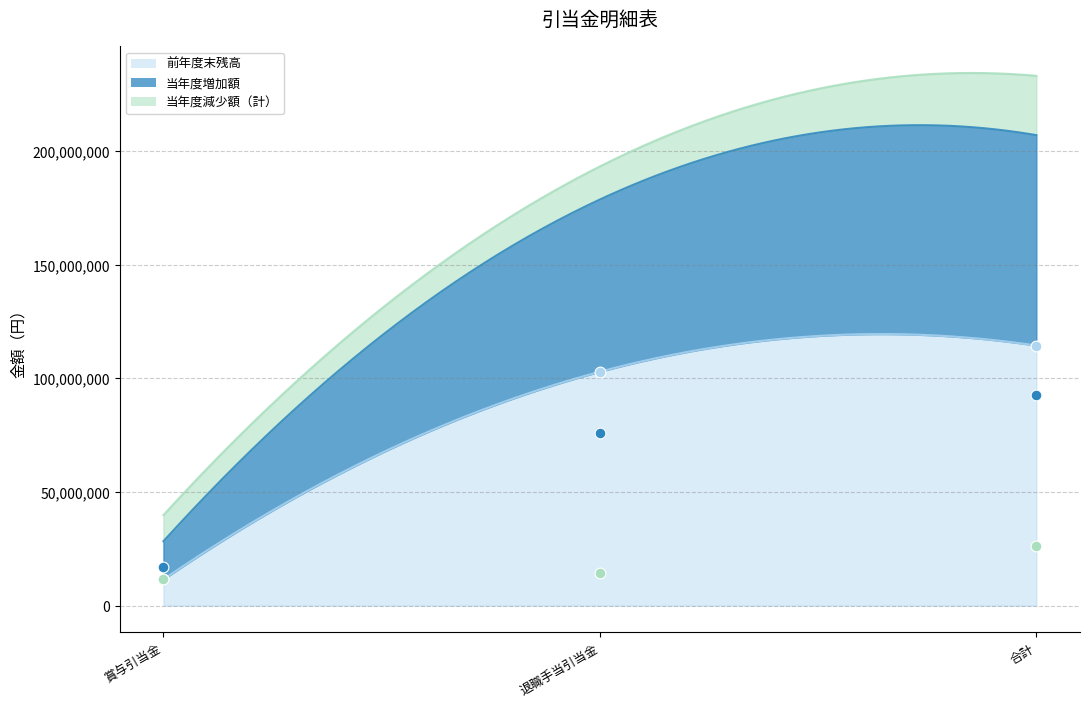

Which series contains the lowest Y value?

前年度末残高